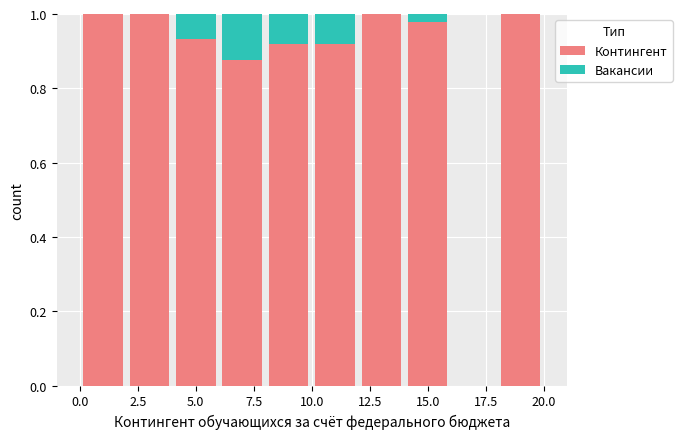

What is the total height of the stacked bar covering 0 to 2 on the x-axis? The values are not printed on the chart, so give them approximately, as read against the axis.

1